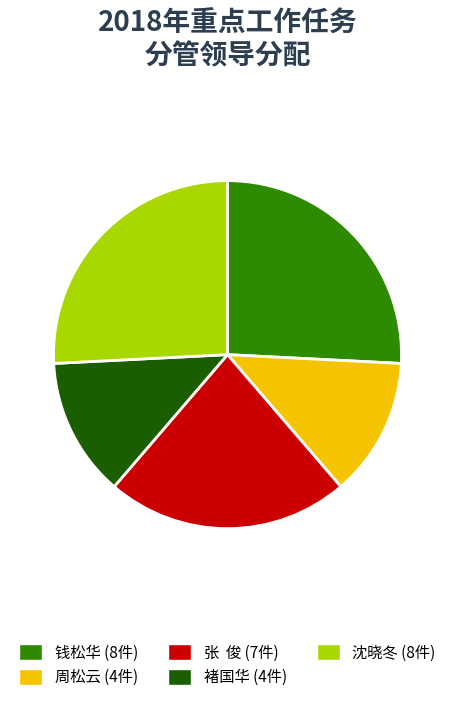

Count the number of slices in the pie.

5